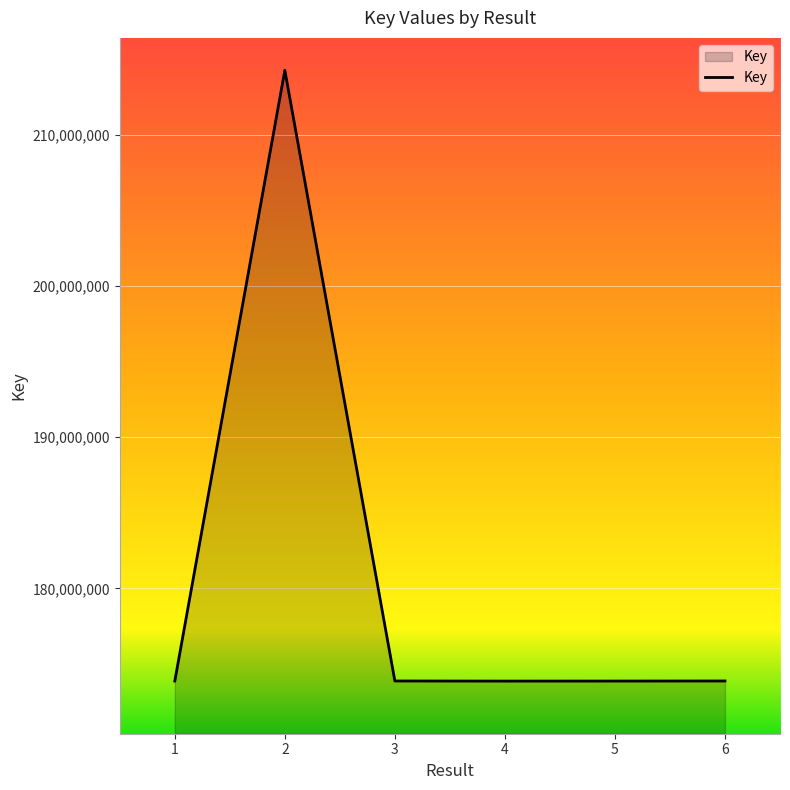

What is the change in value from 2 to 3?

-40361392